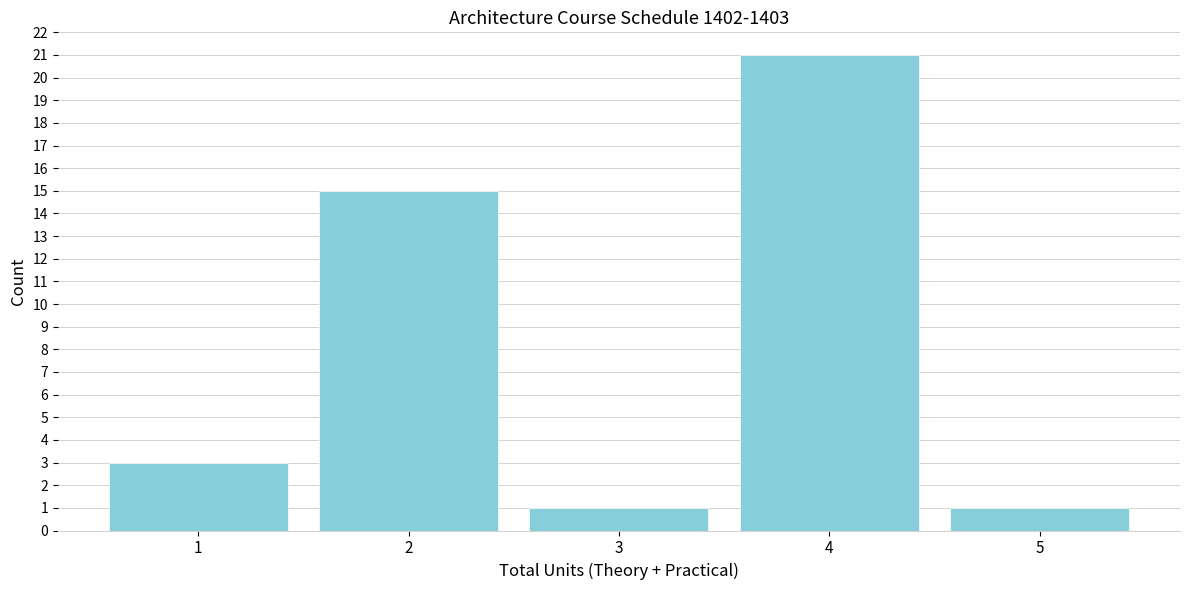

Reading left to right, transcribe all the data shown in this chart.

1=3	2=15	3=1	4=21	5=1